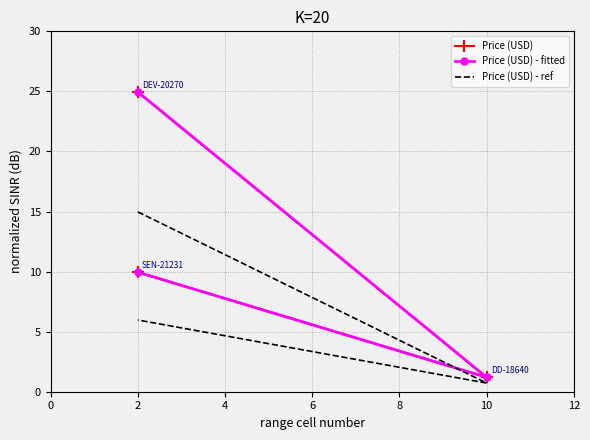

Is it true that Price (USD) equals 13.1 at 2?

False